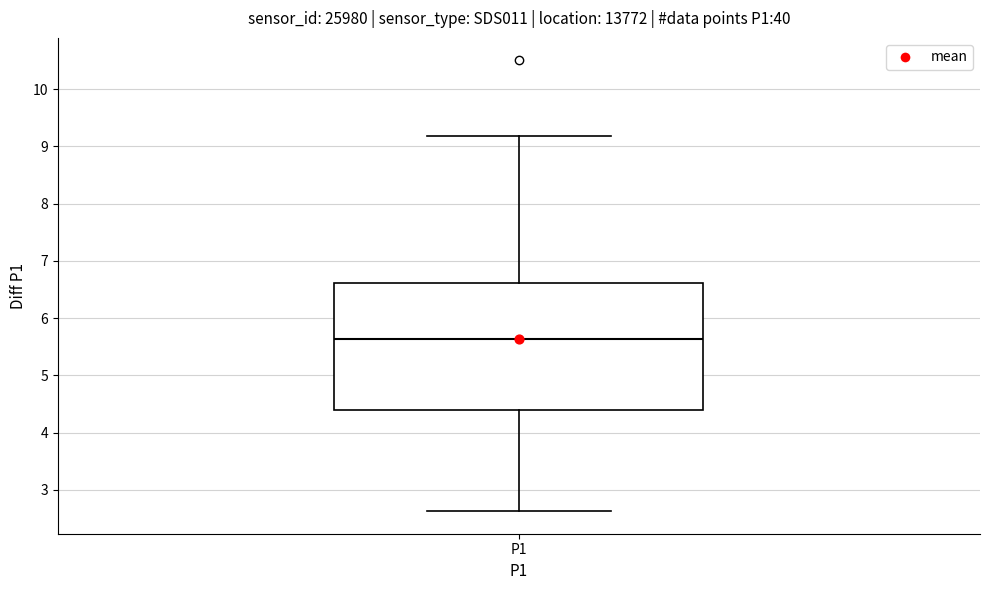

Transcribe this box plot: give where the median line is, the range the box spans, and where the two whiskers end, as read against the y-axis. The values are not printed on the chart, so give them approximately, as read against the axis.

median 5.6, box 4.4 to 6.6, whiskers 2.6 to 9.2